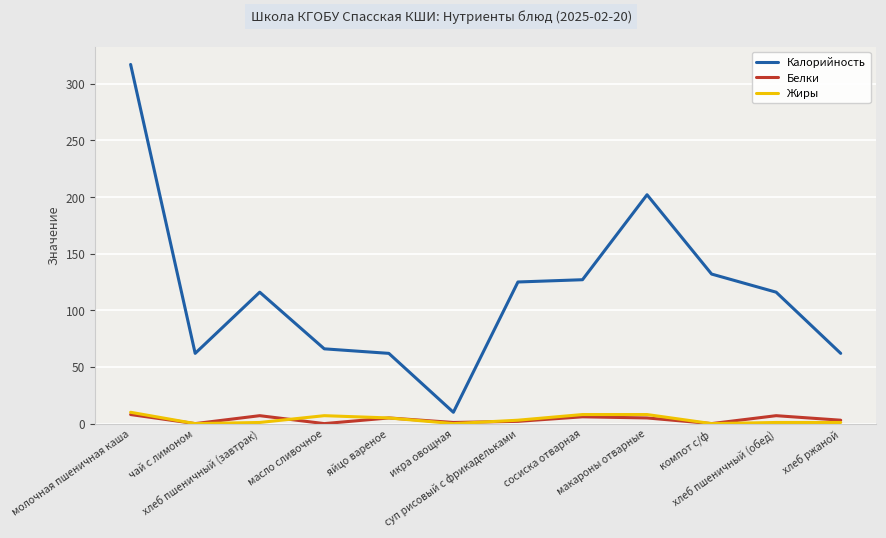

What position from the right is икра овощная?

7